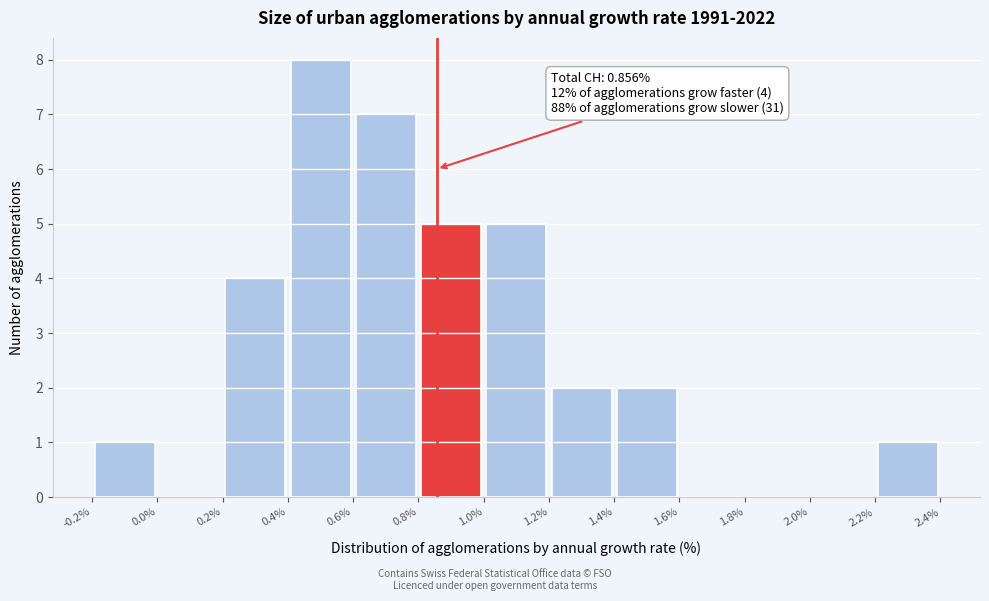

Over which range of the x-axis is the bar tallest?

0.4% to 0.6%